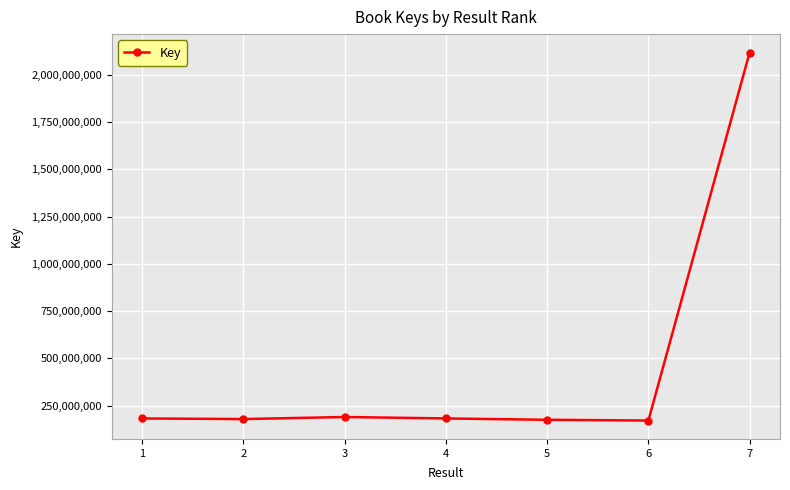

What is the average value?

456727967